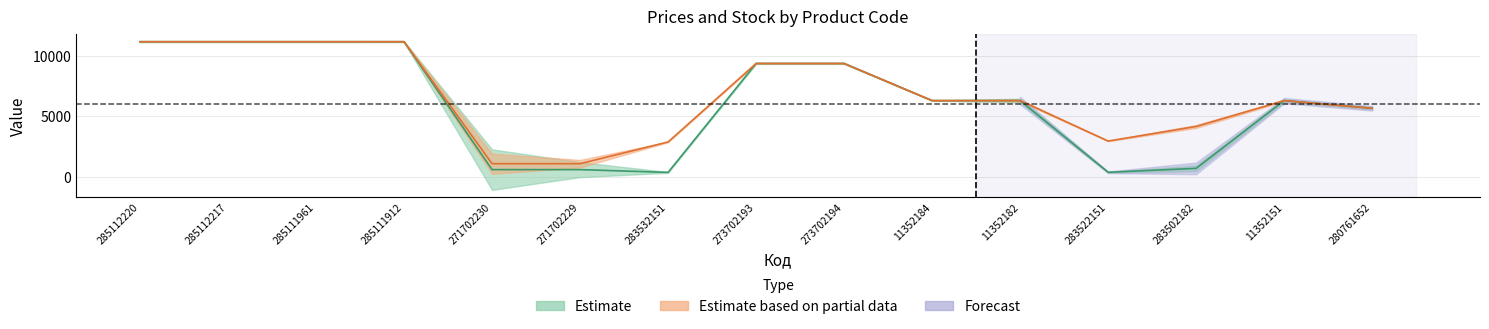

At which category does Ціна reach its first local valley?

283532151